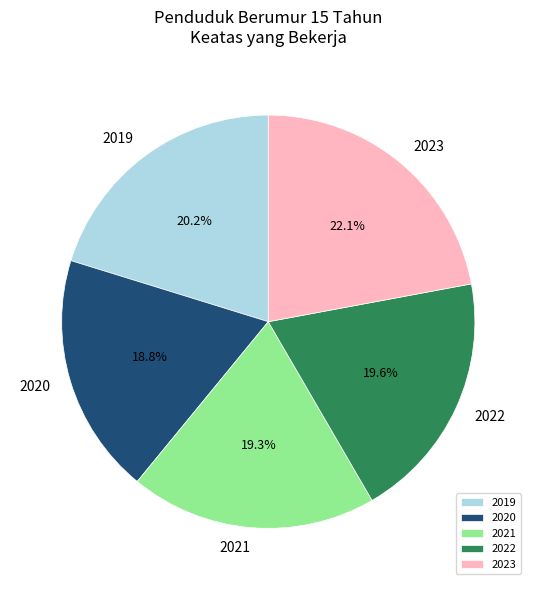

To the nearest percent, what is the average slice percentage?

20%